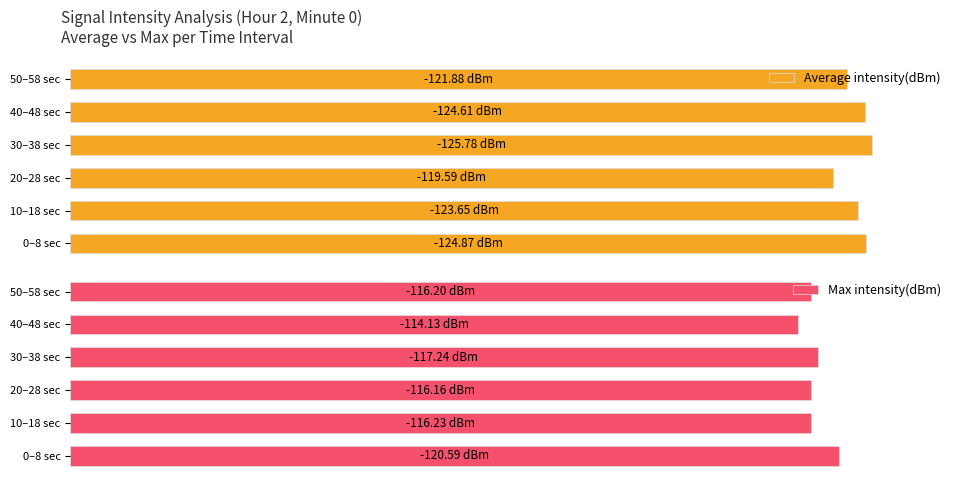

What is the sum of all Average intensity(dBm) values?

588.6